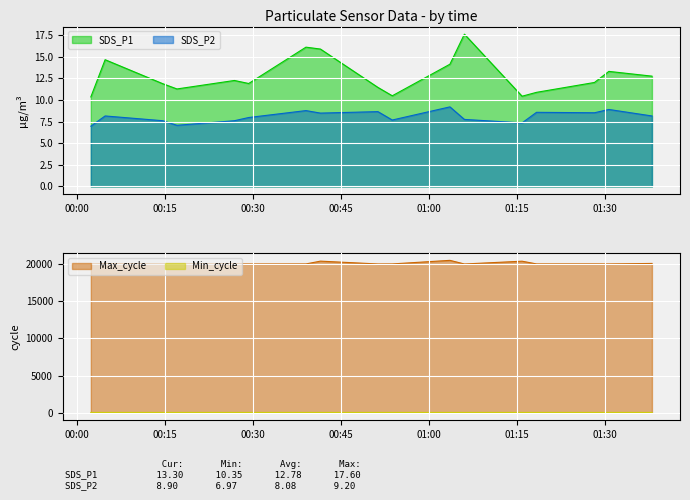

What is the minimum value for SDS_P1?

10.3